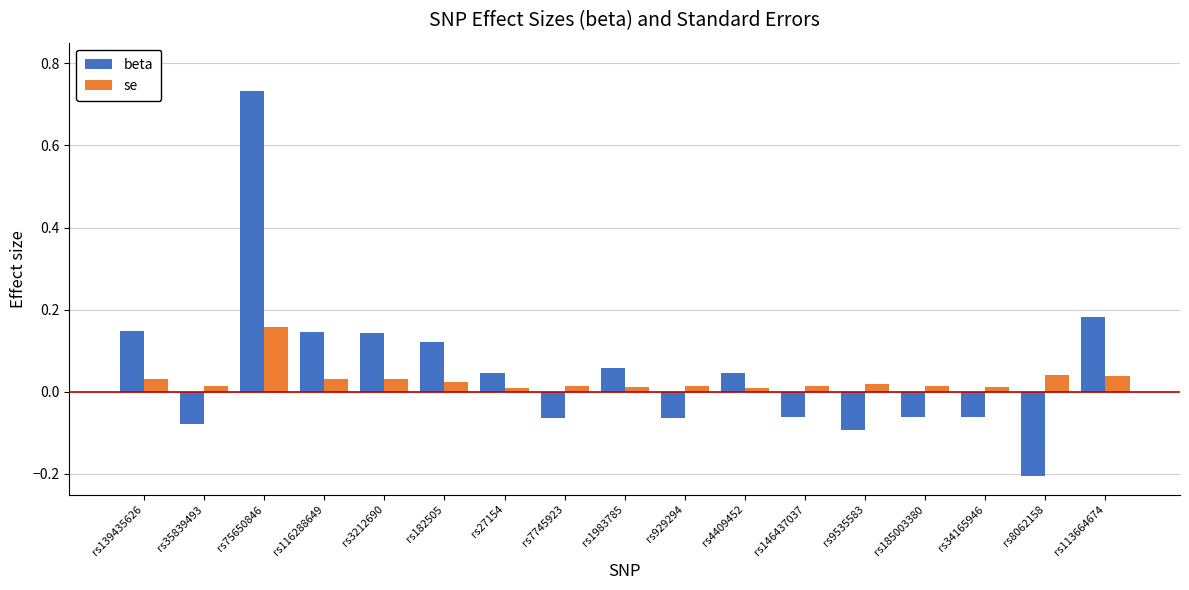

At rs7745923, list the series in order from largest to smallest.

se, beta